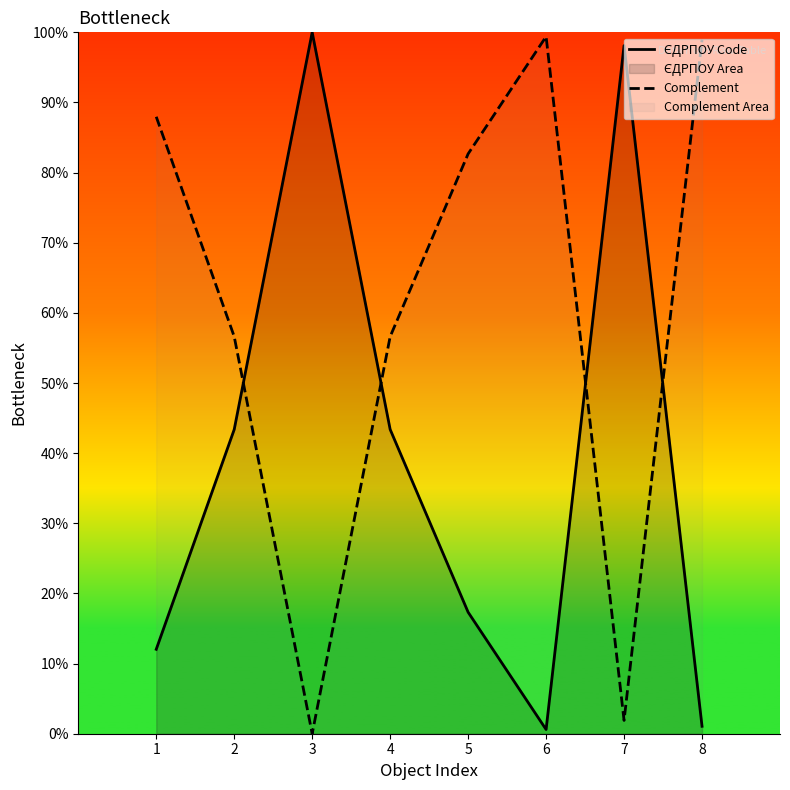

What is the average value of the Complement series?

60.5